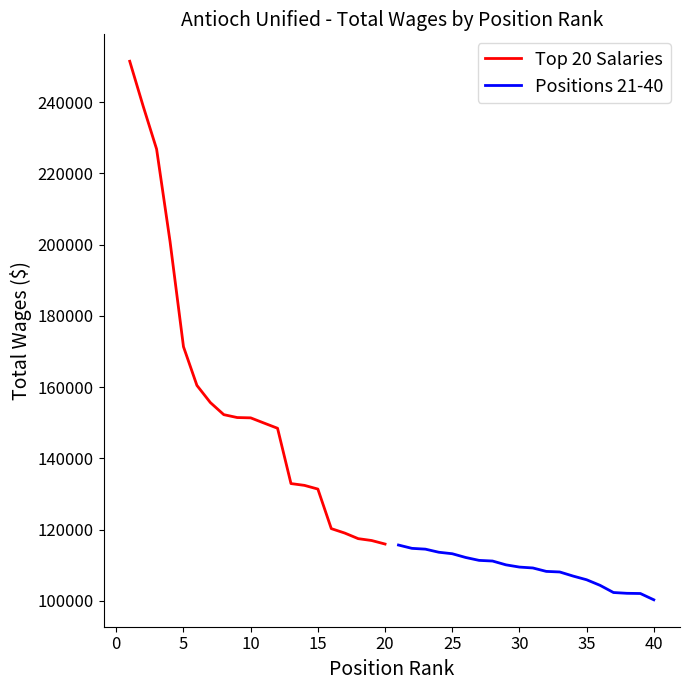

True or false: Top 20 Salaries and Positions 21-40 cross at least once.

False